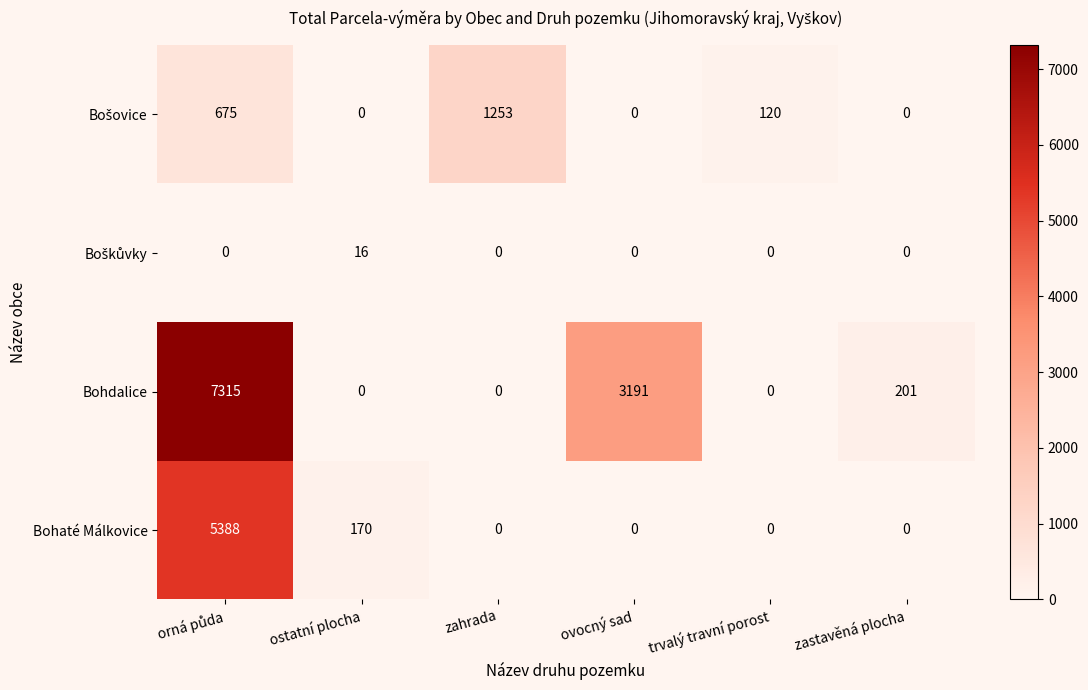

The Bohaté Málkovice series shows 0 at zahrada. True or false?

True